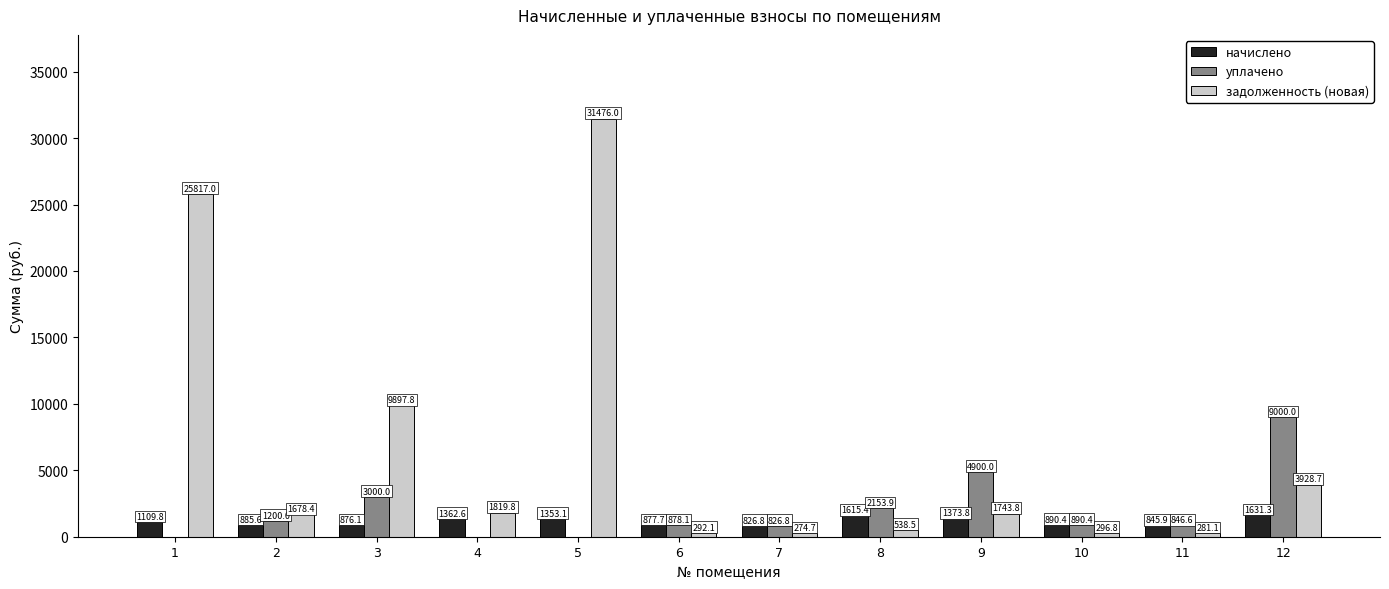

At which category is the sum across all series the highest?

5